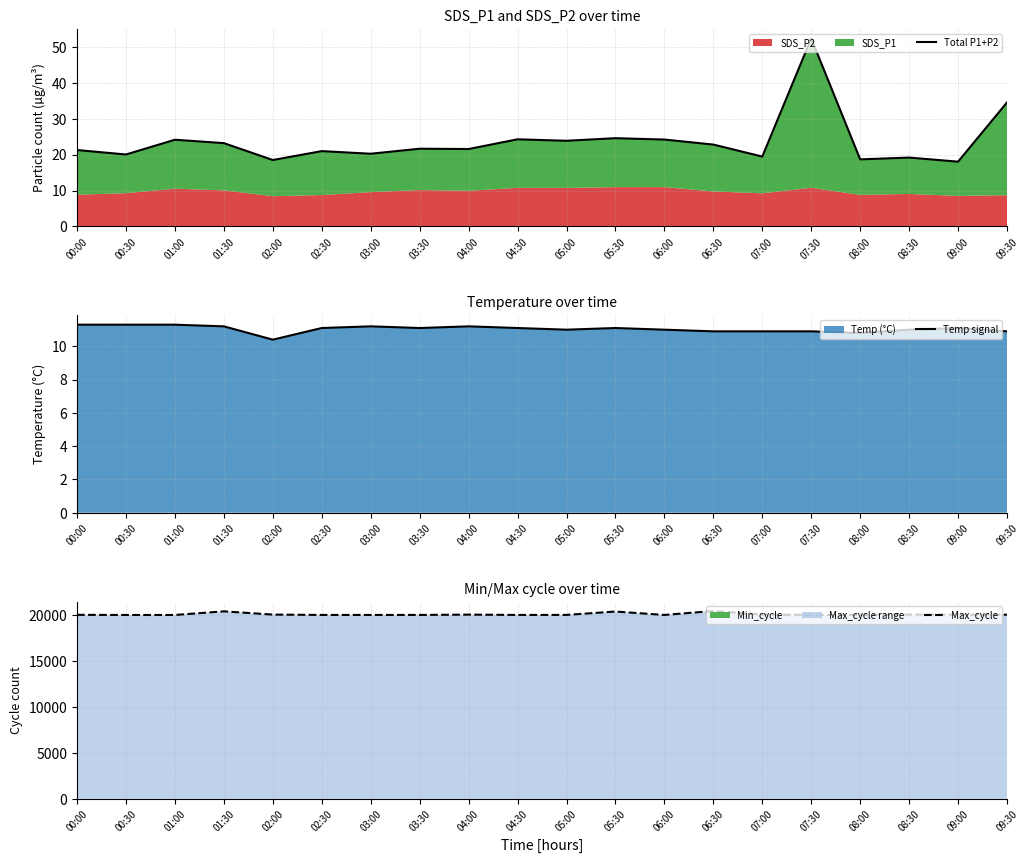

What is the highest value of the Max_cycle series?

20443